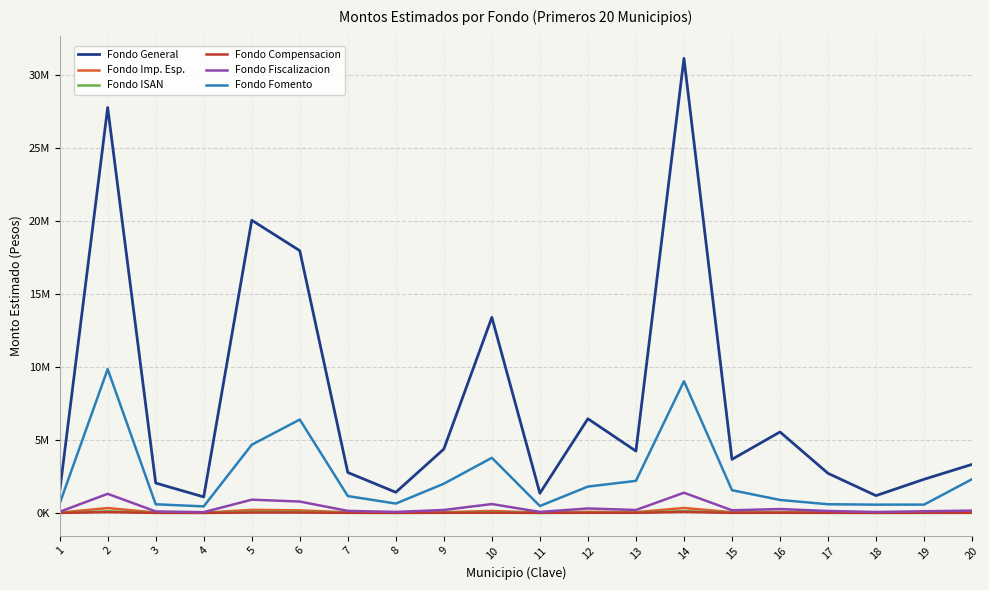

Does the chart display data point markers on the line(s)?

No